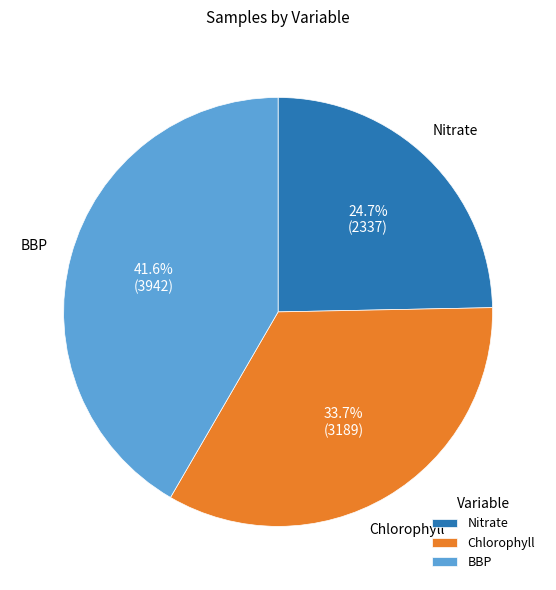

To the nearest percent, what portion does Chlorophyll represent?

34%